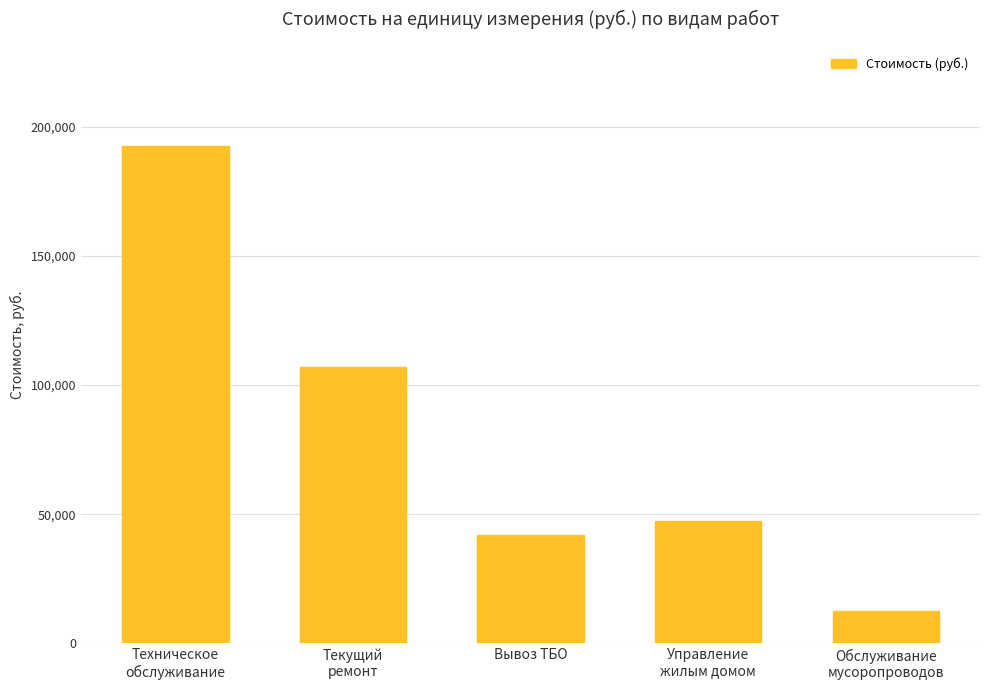

At which label is the value closest to 102582?

Текущий
ремонт